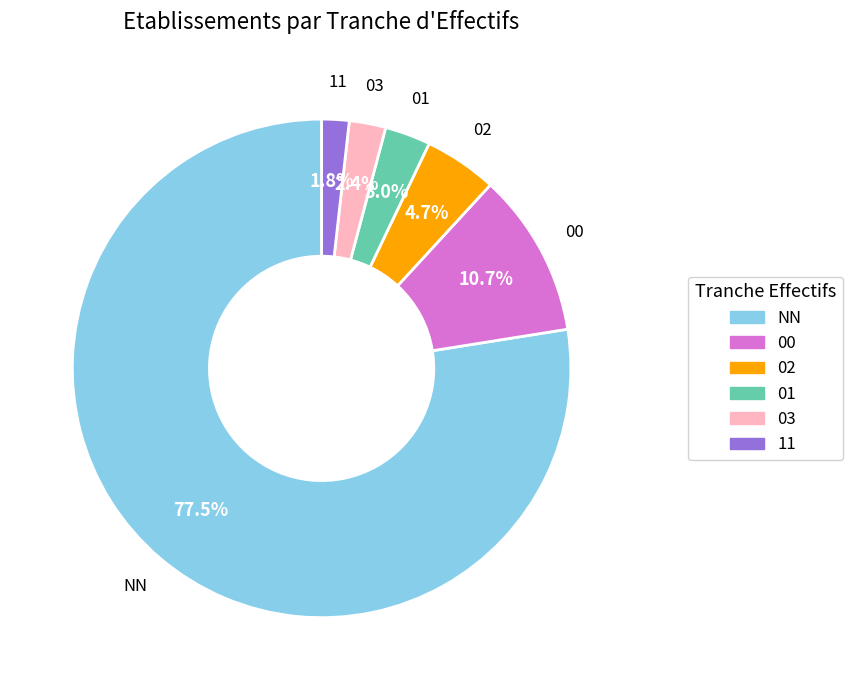

Rank the categories by value from highest to lowest.

NN, 00, 02, 01, 03, 11